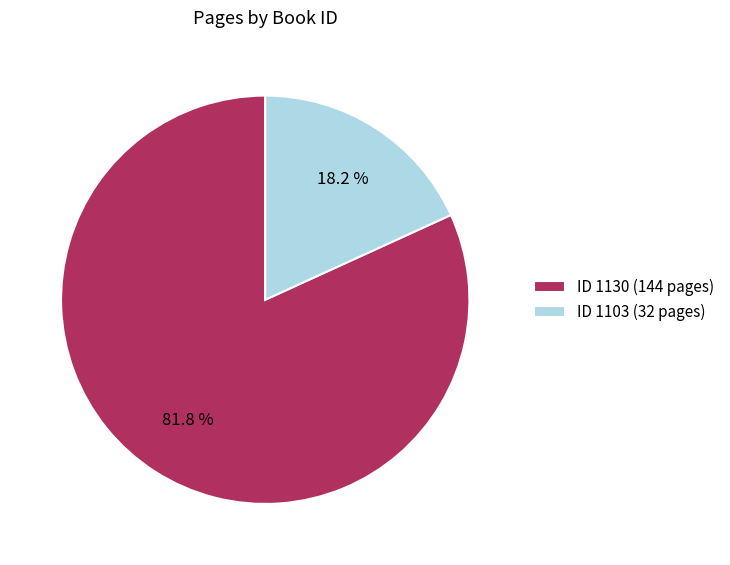

Is the sum of ID 1130 (144 pages) and ID 1103 (32 pages) greater than half?

Yes